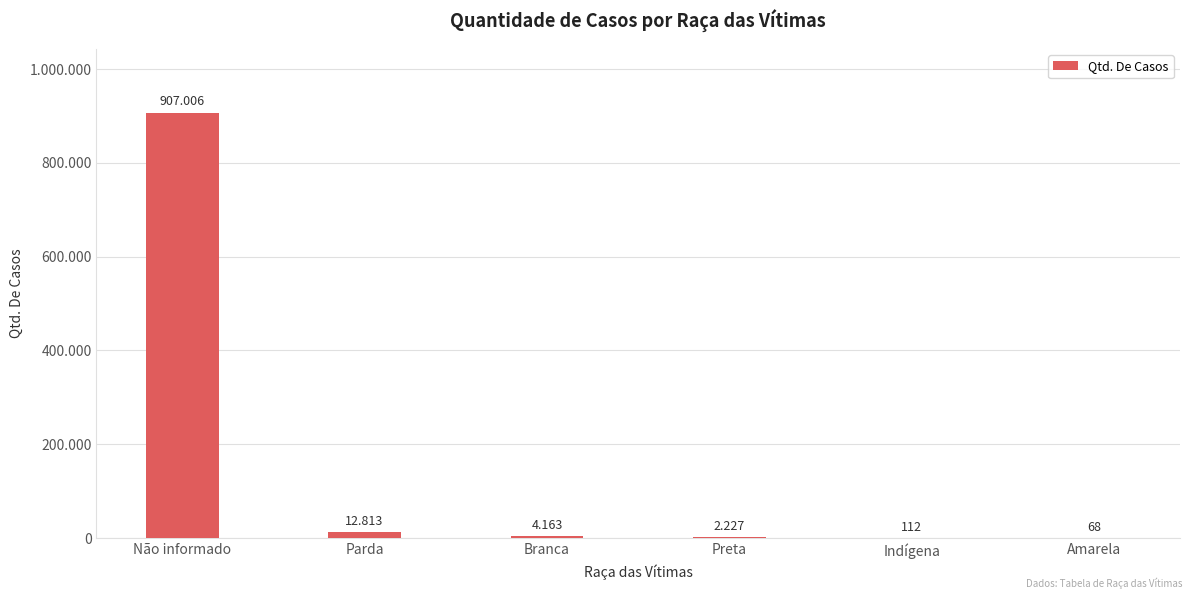

Count the number of data series in this chart.

1